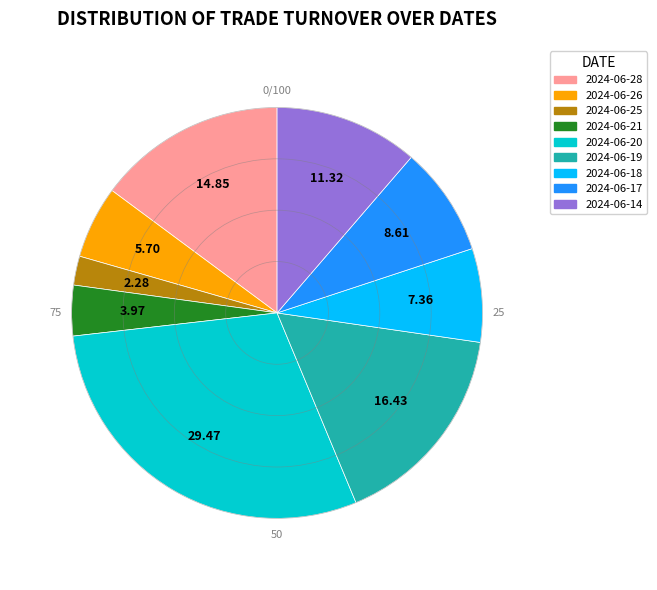

Which has a higher value, 2024-06-20 or 2024-06-26?

2024-06-20